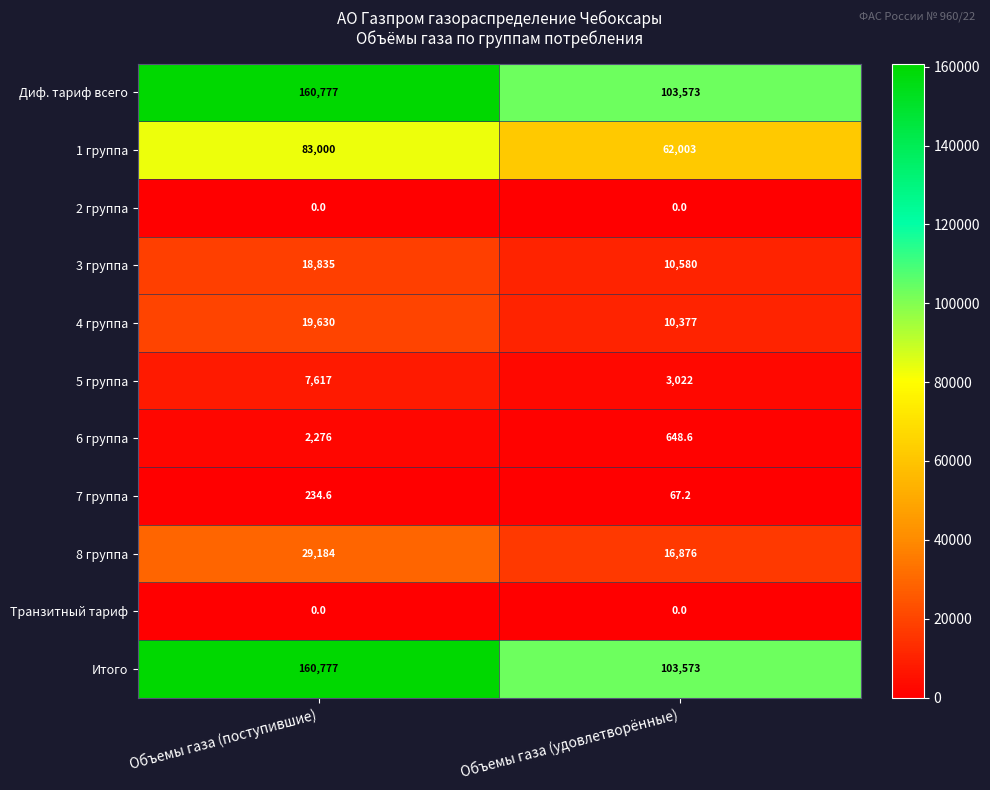

What is the spread (max minus min) of values at Объемы газа (удовлетворённые)?

103573.0